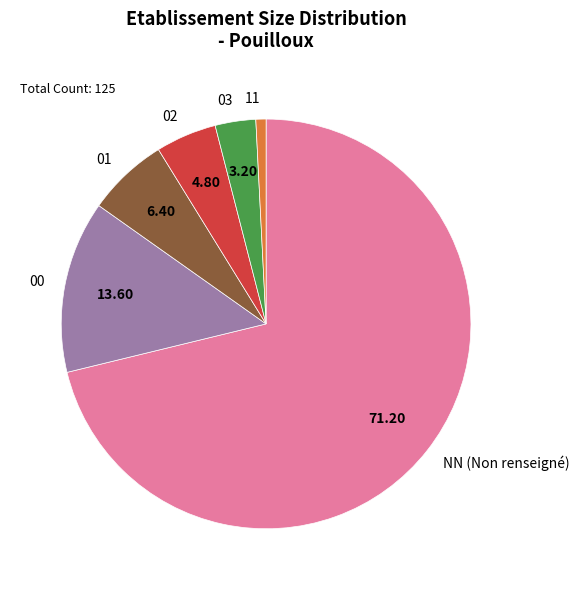

Combined, do NN and 00 account for over 50%?

Yes